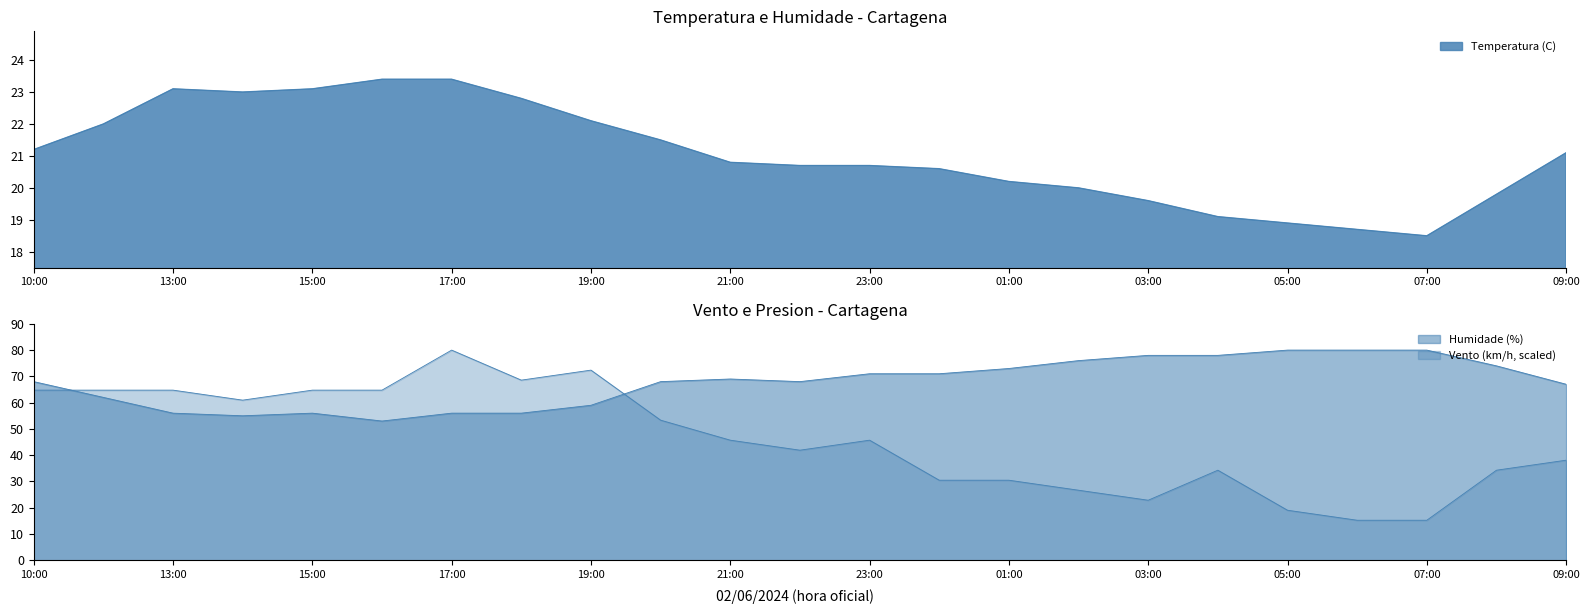

The Vento (km/h) series shows 38.2 at 02:00. True or false?

False